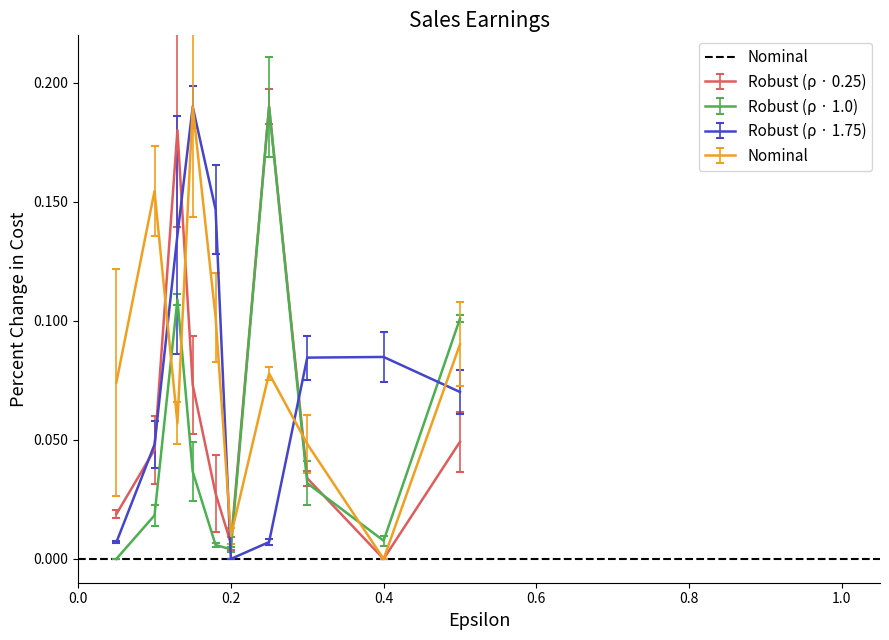

The Robust (ρ · 1.75) series shows 0.2 at 0.4. True or false?

False